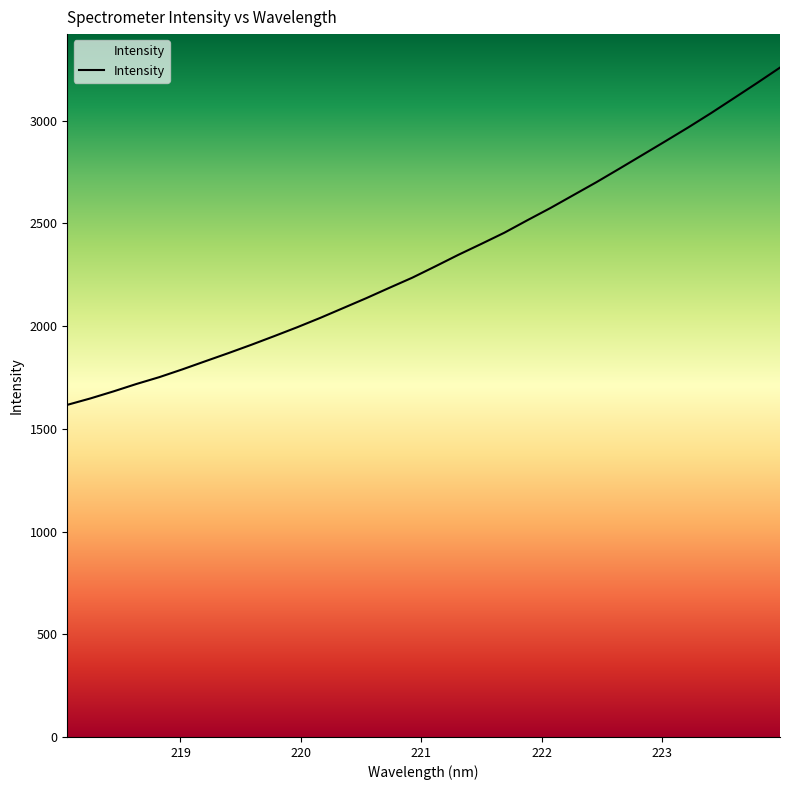

What is the smallest value displayed?

1617.0